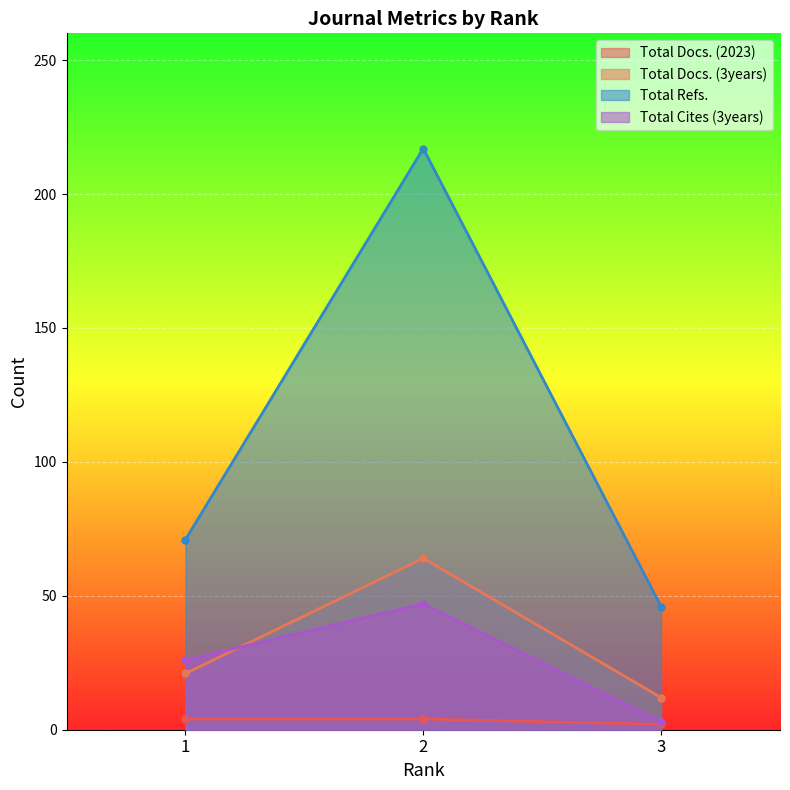

What is the sum of all Total Docs. (2023) values?

10